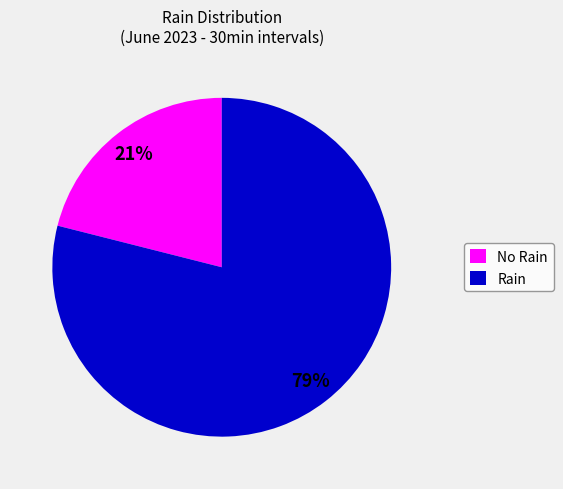

To the nearest percent, what is the difference between the largest and smallest slice percentages?

58%